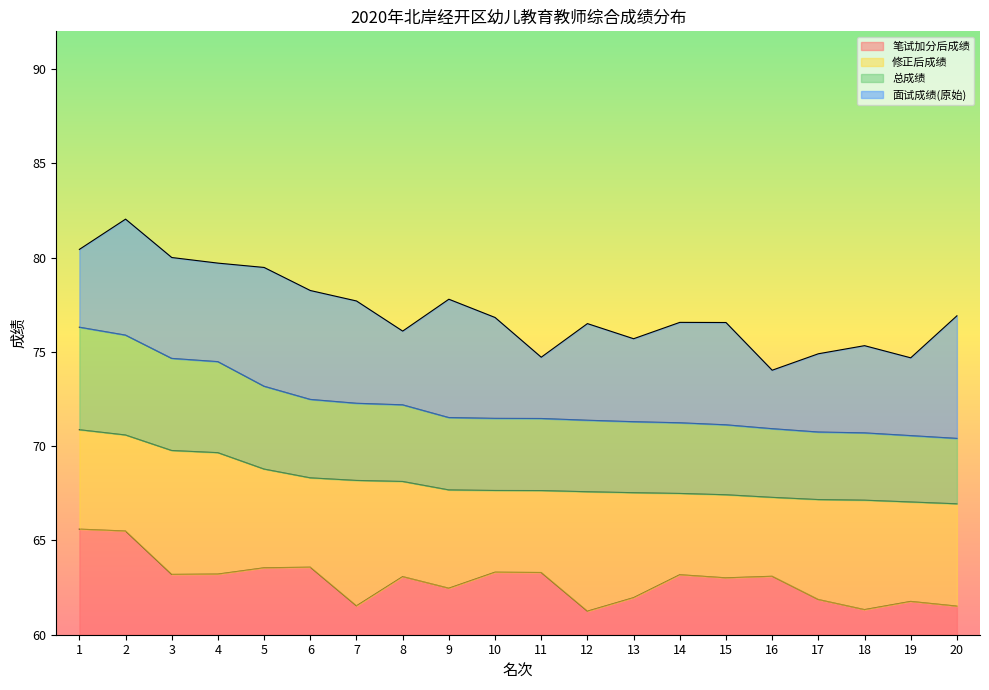

Between 8 and 5, which is larger?

5